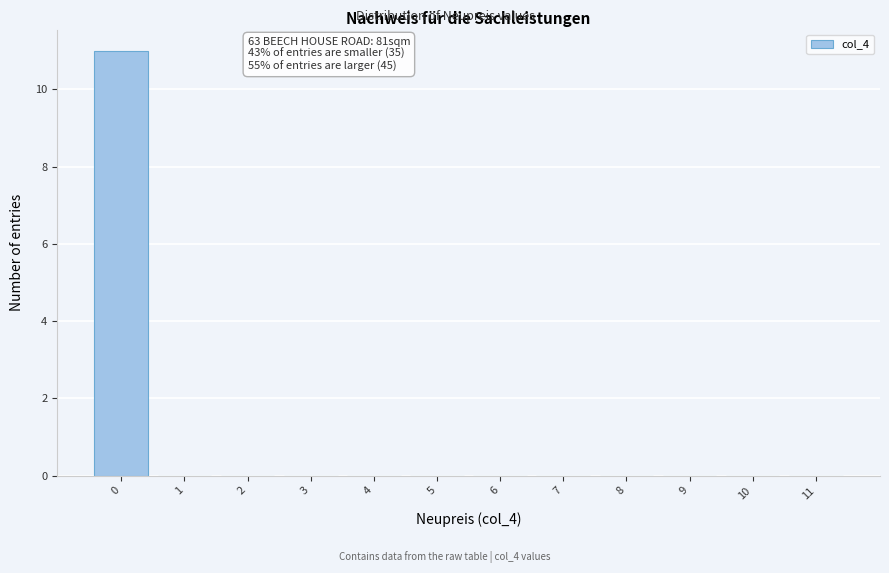

Over which range of the x-axis is the bar tallest?

-0.5 to 0.5